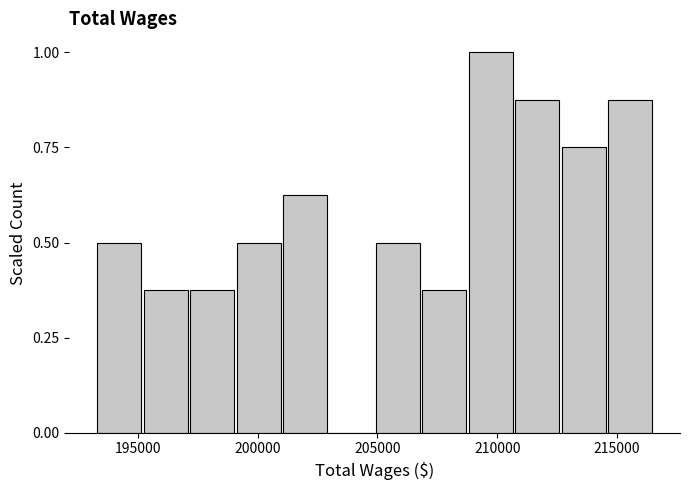

Read against the x-axis, roughly where is the centre of the tallest bar?

209500